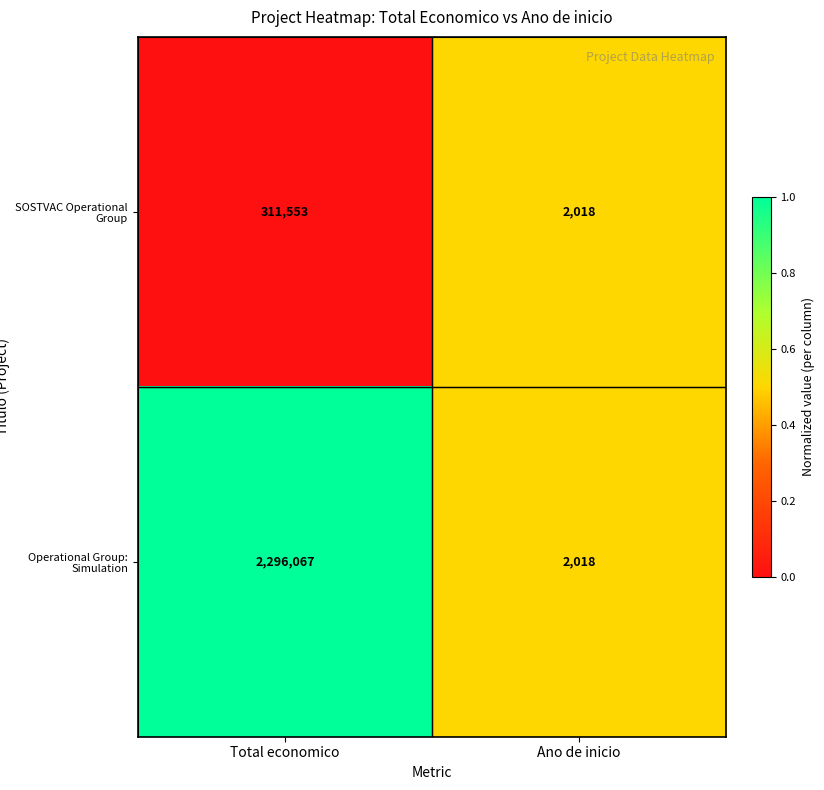

Reading left to right, what are all the values shown in this chart?

SOSTVAC Operational Group: Total economico=311553	Ano de inicio=2018
Operational Group: Simulation: Total economico=2296067	Ano de inicio=2018